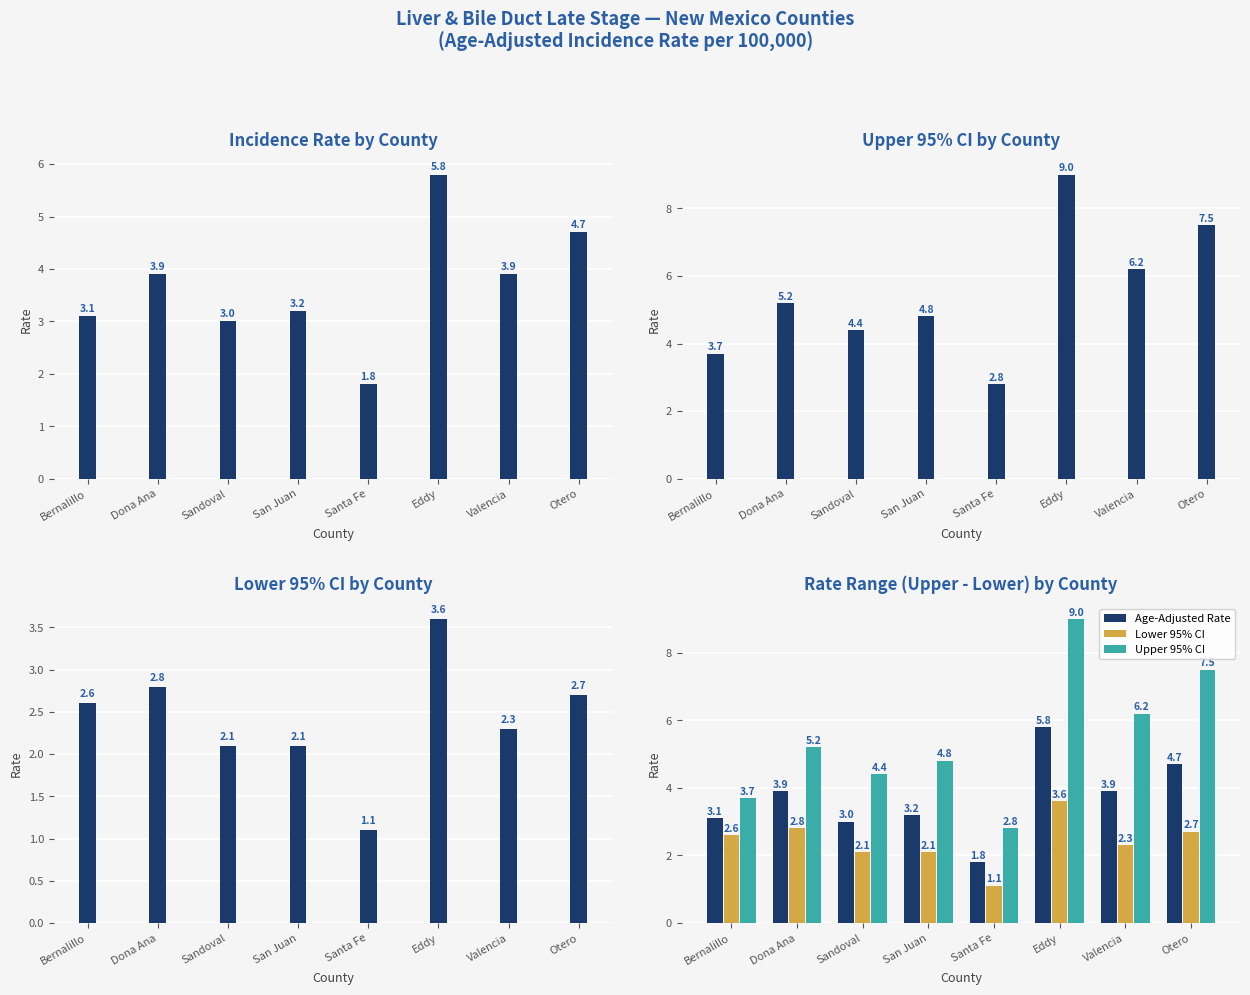

How many data points does each series have?

8